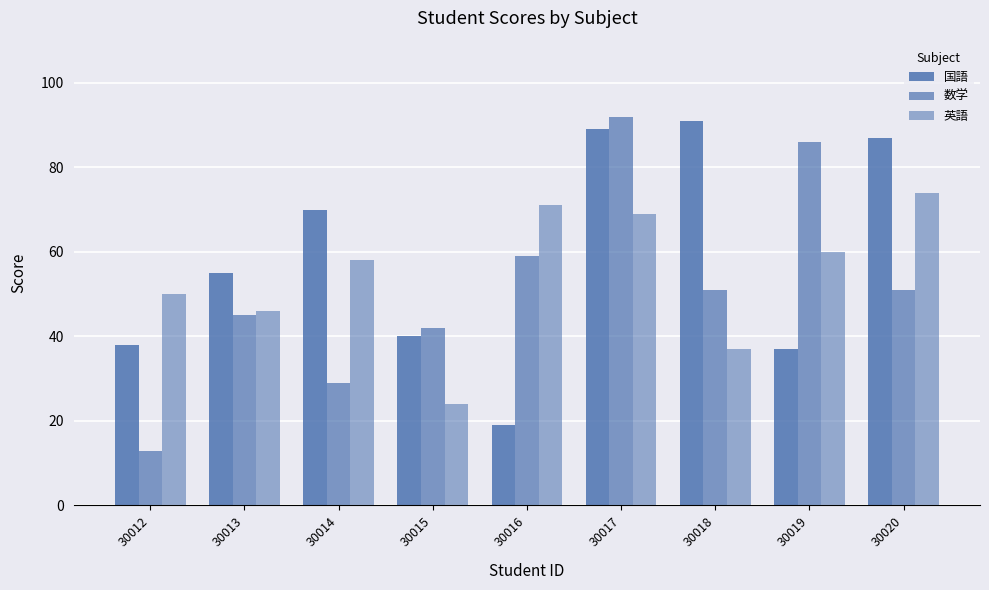

At which category does the chart reach its peak across all series?

30017